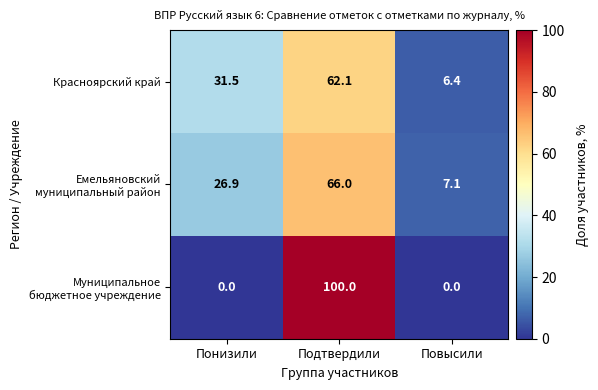

What value does the Красноярский край series have at Подтвердили?

62.1